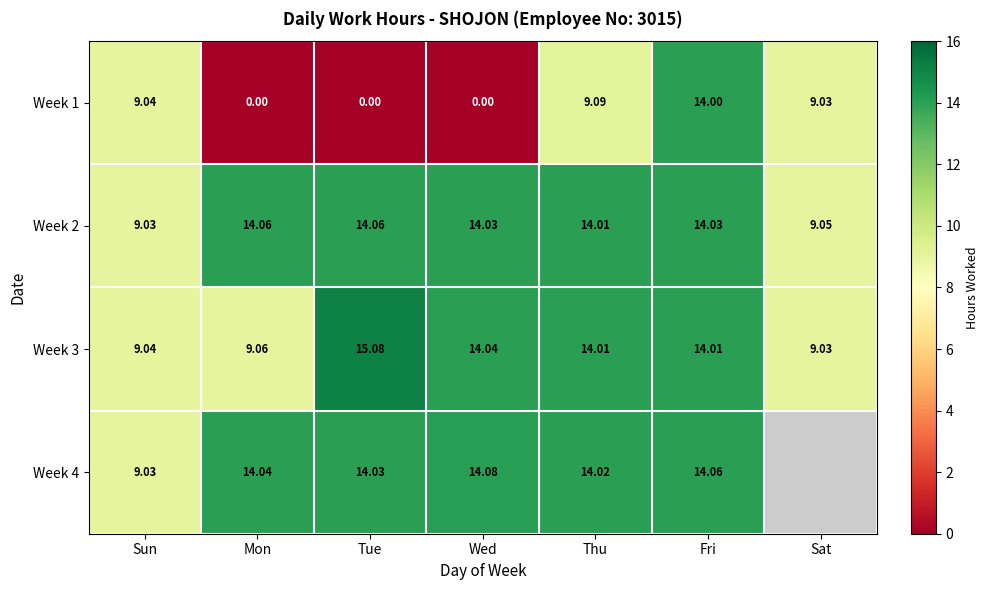

Which category has the highest value in the Week 1 series?

Fri